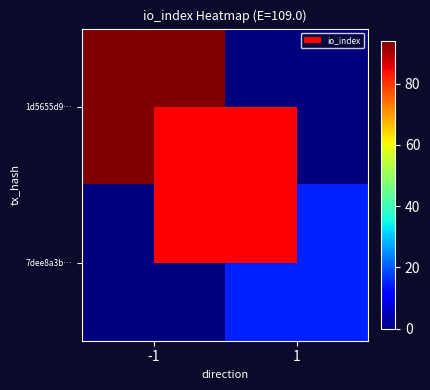

At -1, list the series in order from largest to smallest.

1d5655d9…, 7dee8a3b…